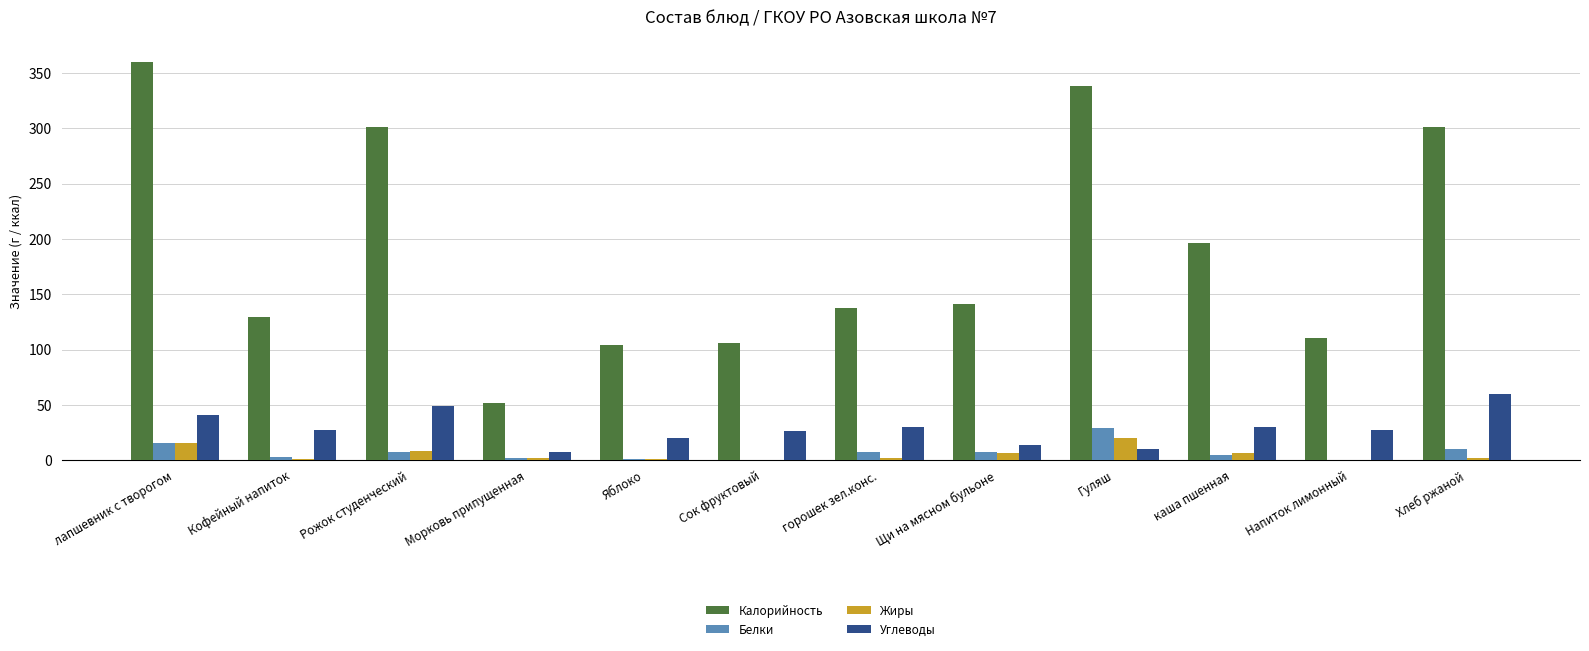

What is the total value across all series at Рожок студенческий?

366.0